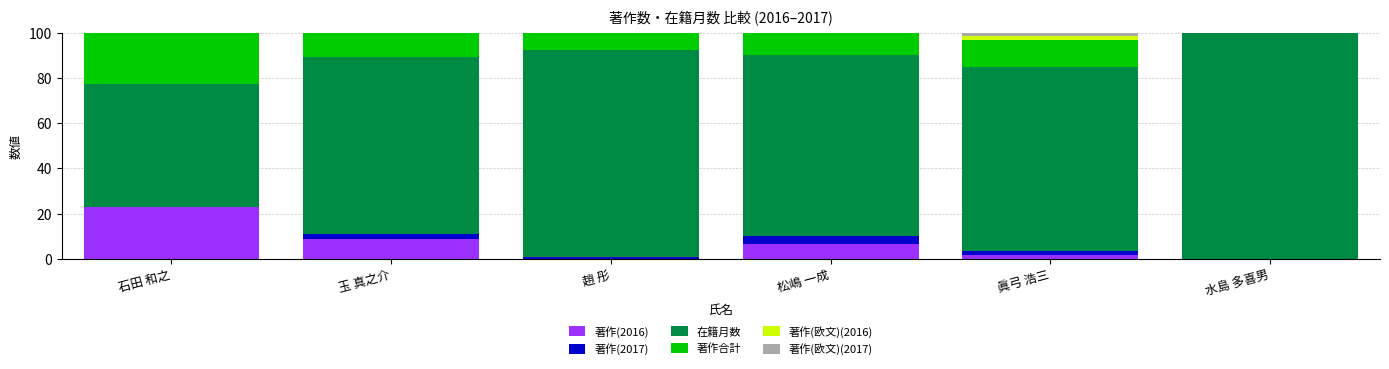

What is the total value across all series at 石田 和之?

100.0